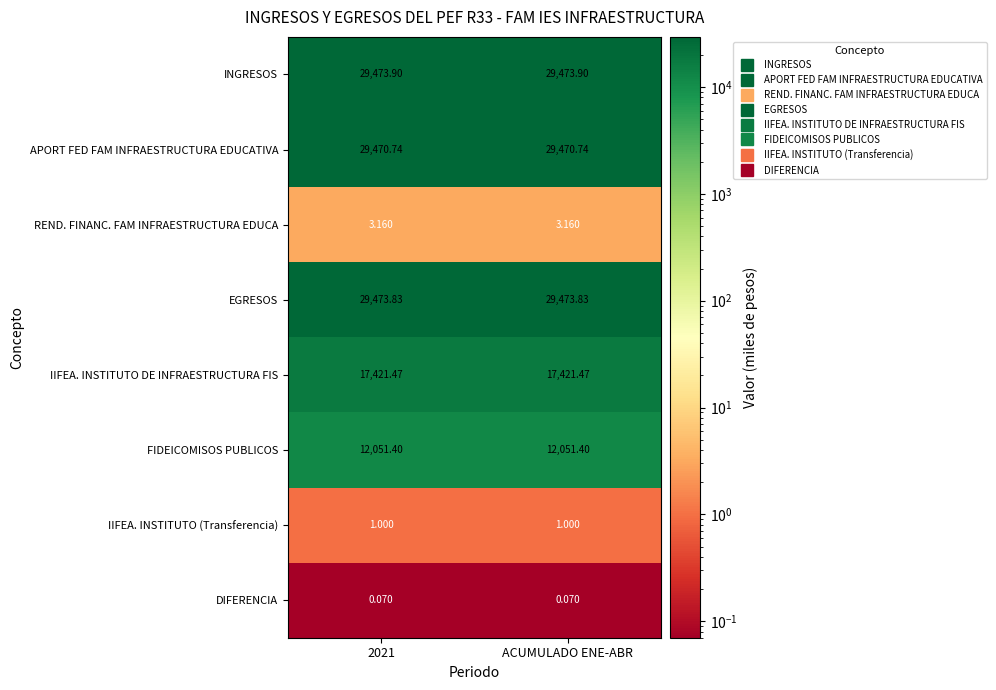

At ACUMULADO ENE-ABR, list the series in order from largest to smallest.

INGRESOS, EGRESOS, APORT FED FAM INFRAESTRUCTURA EDUCATIVA, IIFEA. INSTITUTO DE INFRAESTRUCTURA FIS, FIDEICOMISOS PUBLICOS, REND. FINANC. FAM INFRAESTRUCTURA EDUCA, IIFEA. INSTITUTO (Transferencia), DIFERENCIA